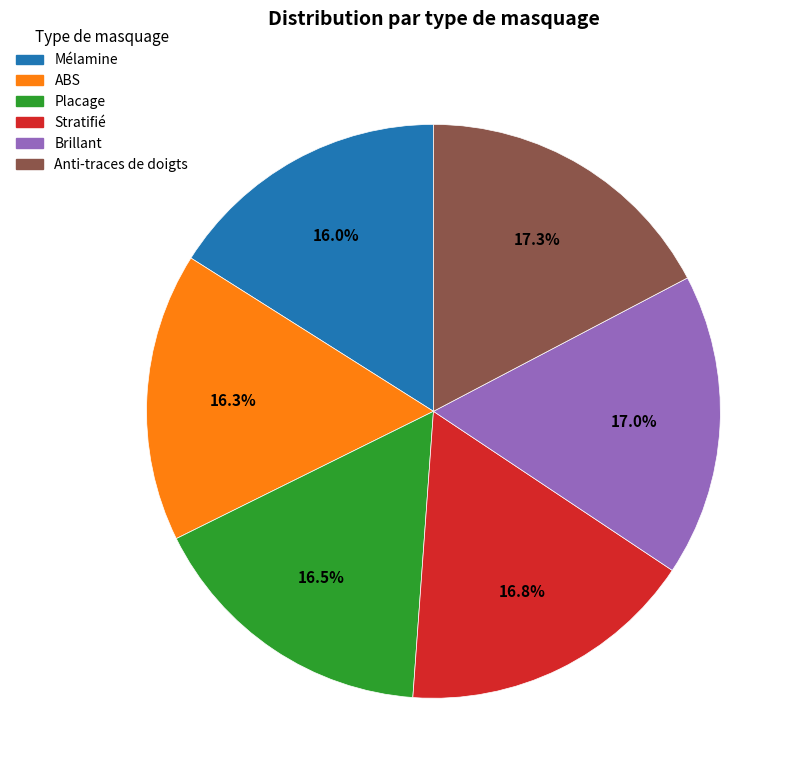

Is it true that Mélamine is 22% of the pie?

False